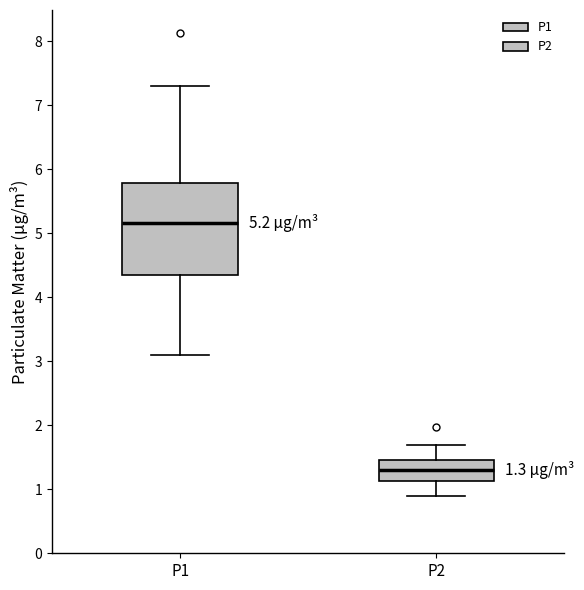

Which box's median line is the lowest?

P2